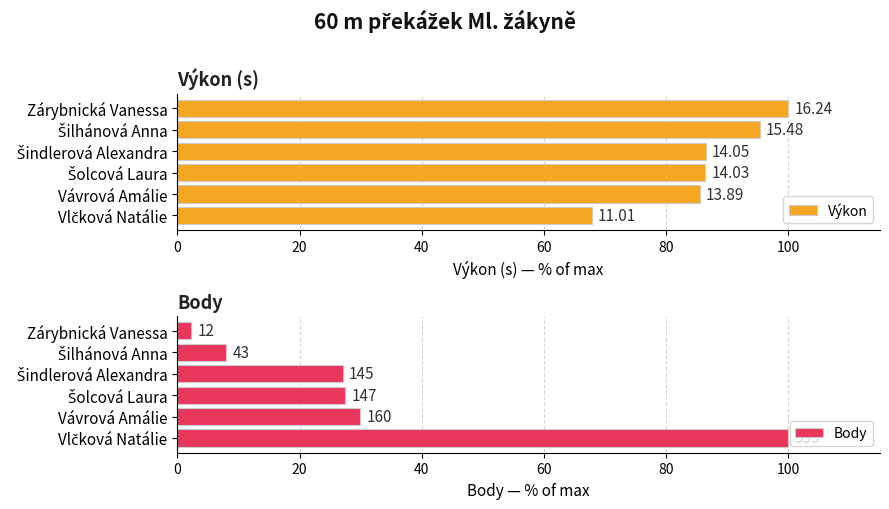

Are the bars grouped side by side (vs. stacked)?

Yes